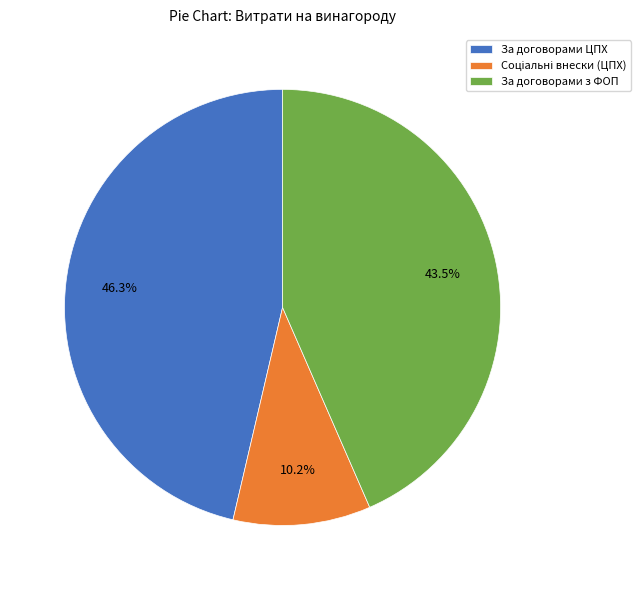

Which slice is the largest?

За договорами ЦПХ